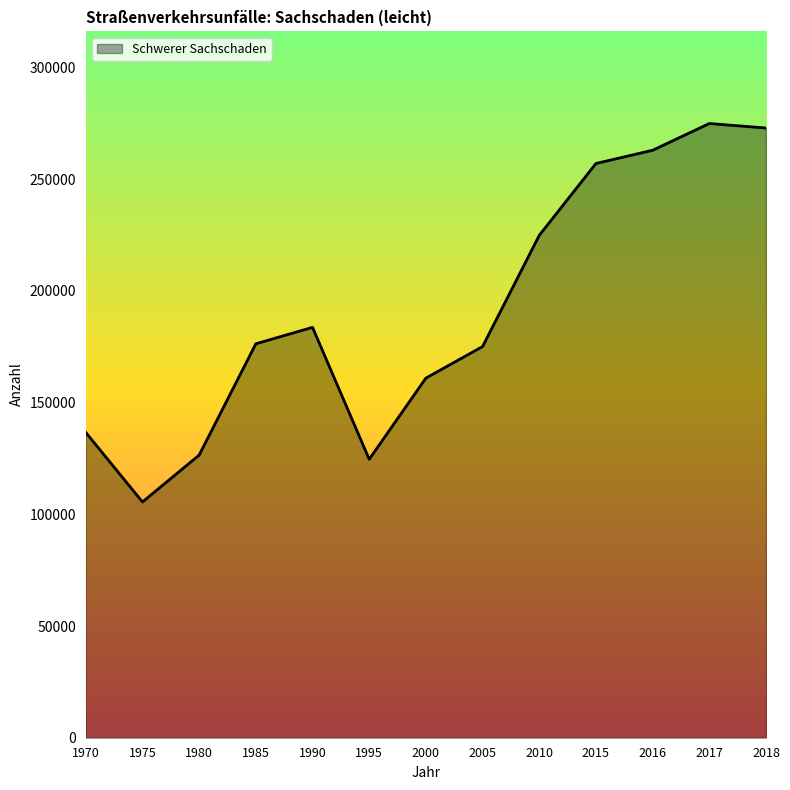

The value at 2016 is 358279. True or false?

False